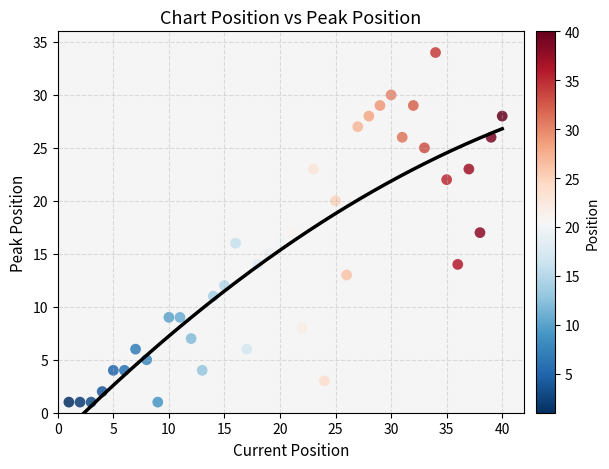

What is the range of X values (max minus min)?

39